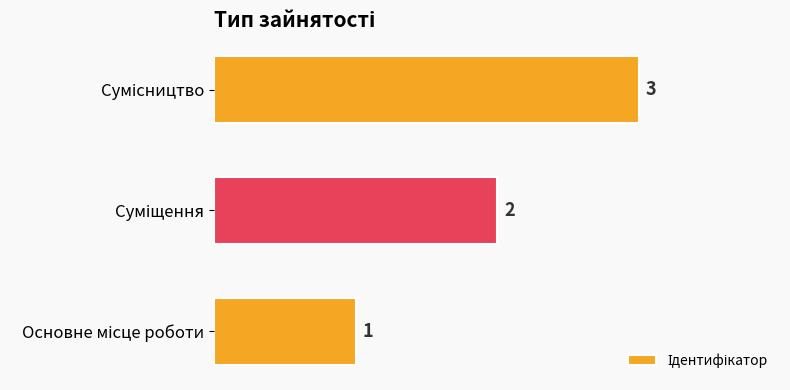

How many values are between 1 and 3?

3